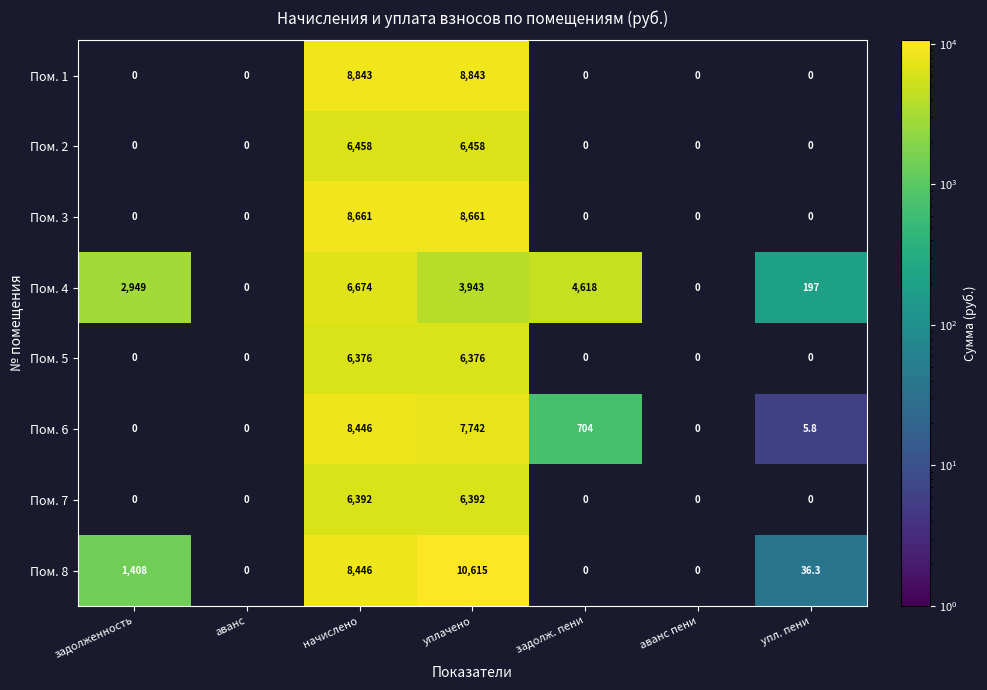

True or false: Пом. 5 has a value of 6376.0 at начислено.

True